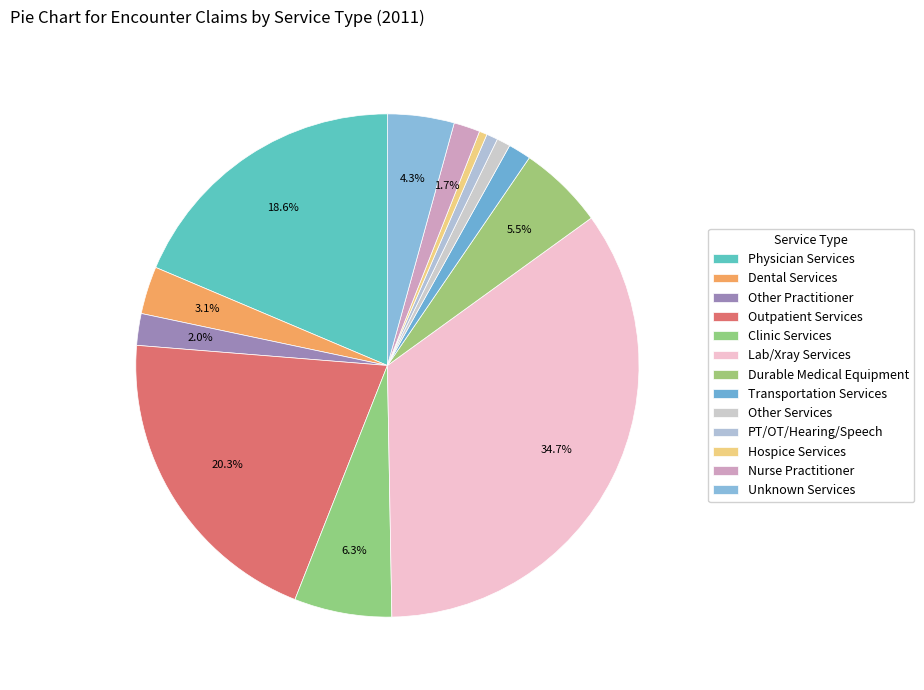

Which category has the biggest portion of the pie?

Lab/Xray Services